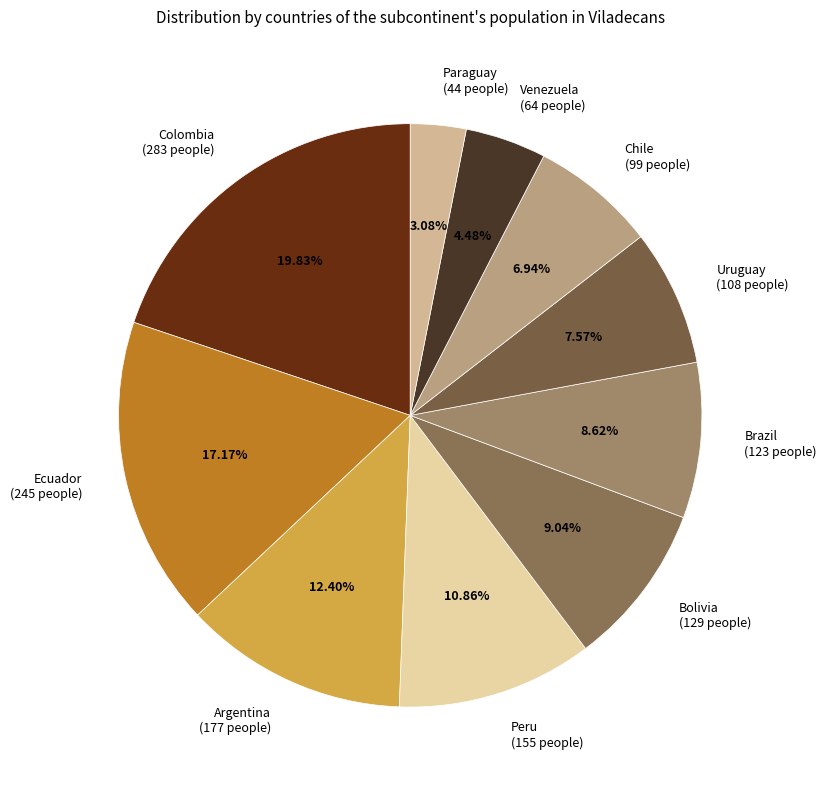

What percentage is the Colombia slice, to the nearest percent?

20%